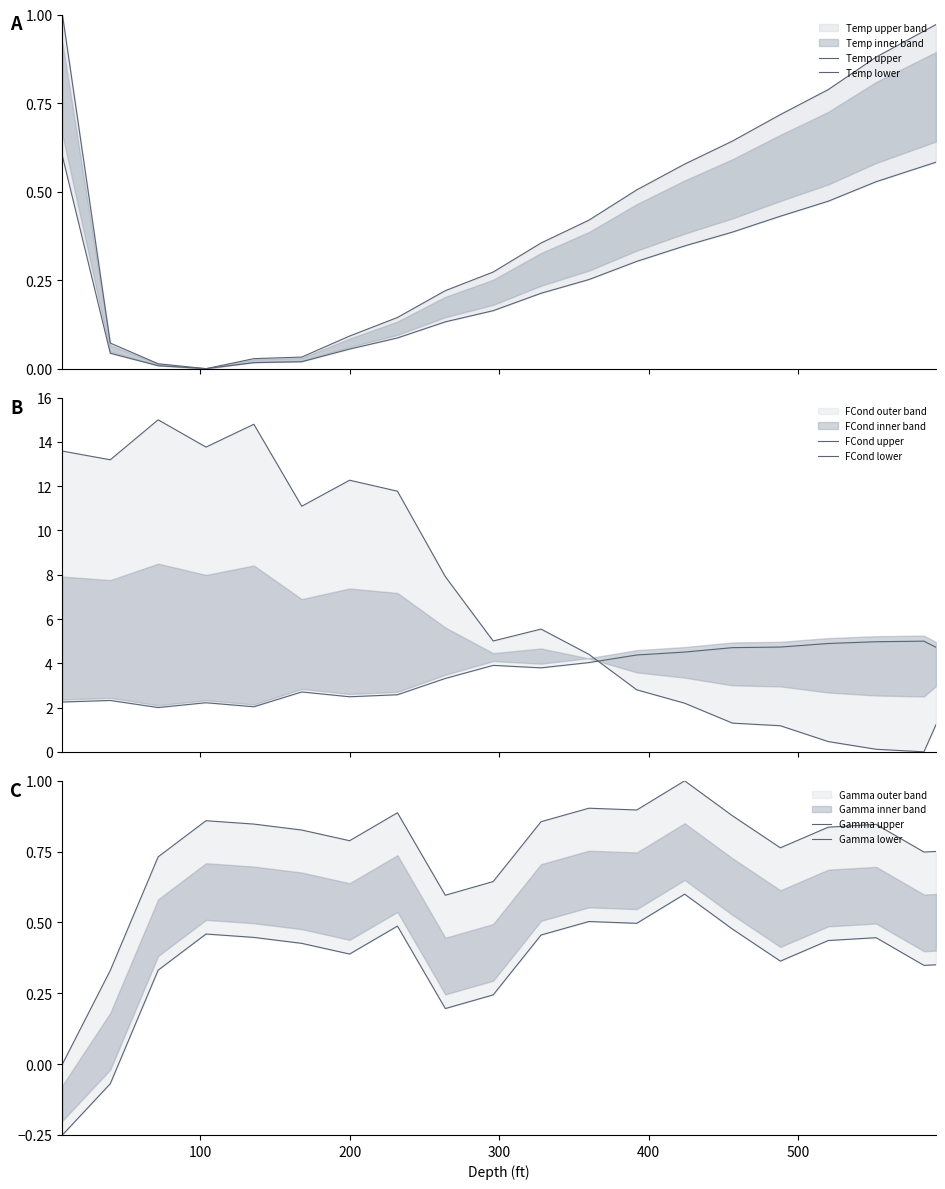

What is the average value of the FCond lower series?

3.6